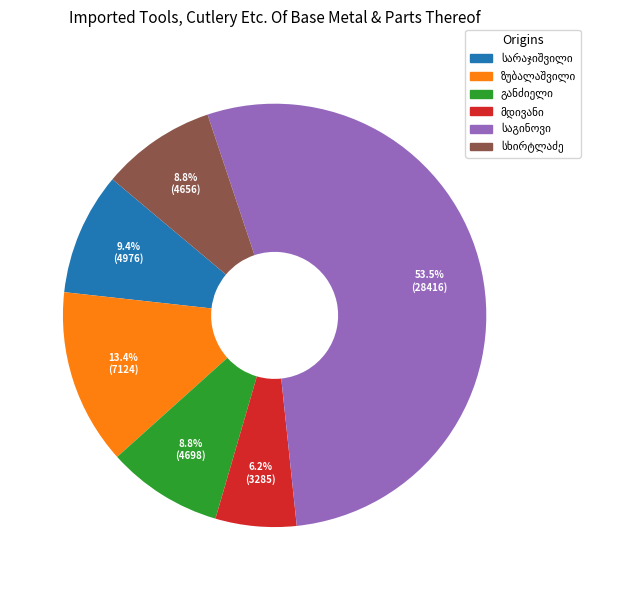

To the nearest percent, what is the difference between the largest and smallest slice percentages?

47%